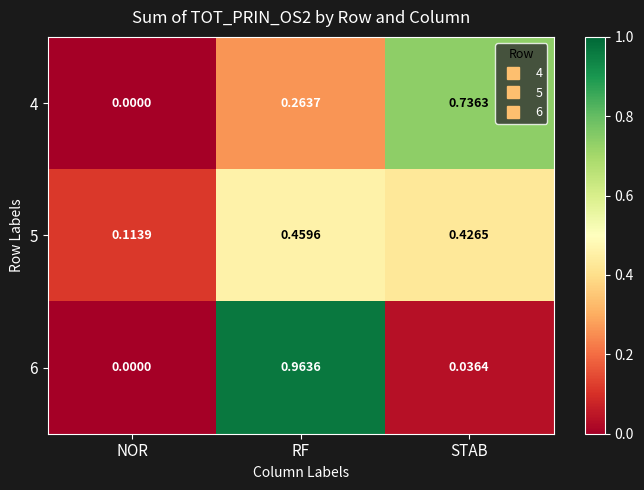

At which category is the sum across all series the highest?

RF